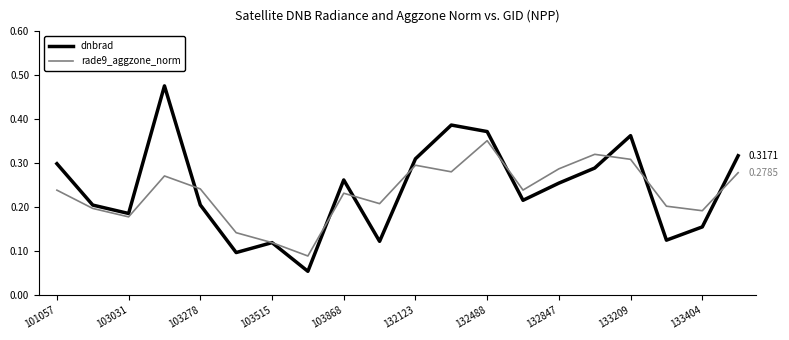

Which series has the widest spread of values?

dnbrad